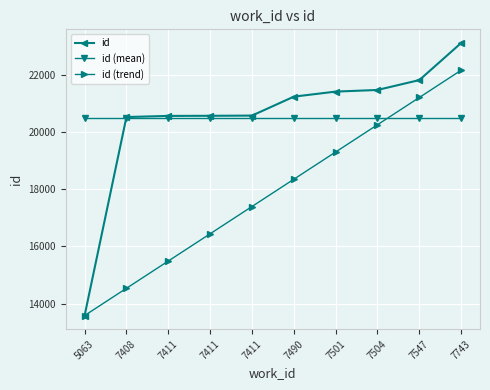

How many data points does each series have?

10